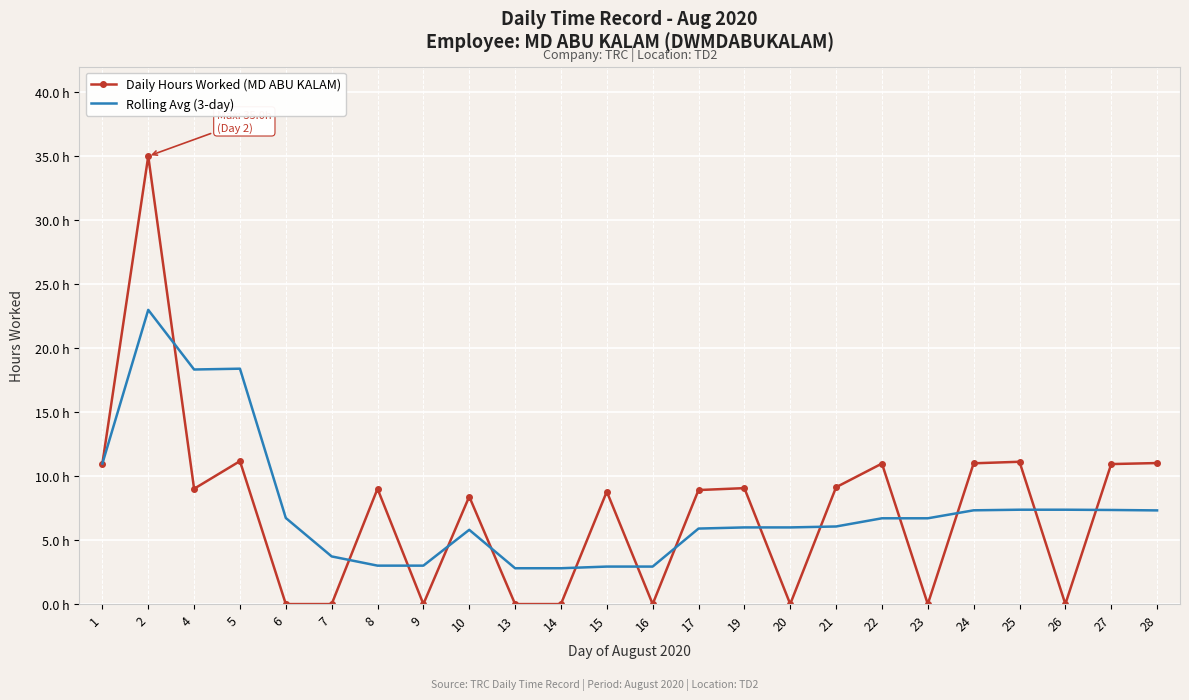

True or false: Rolling Avg (3-day) has a value of 8.5 at 2.

False